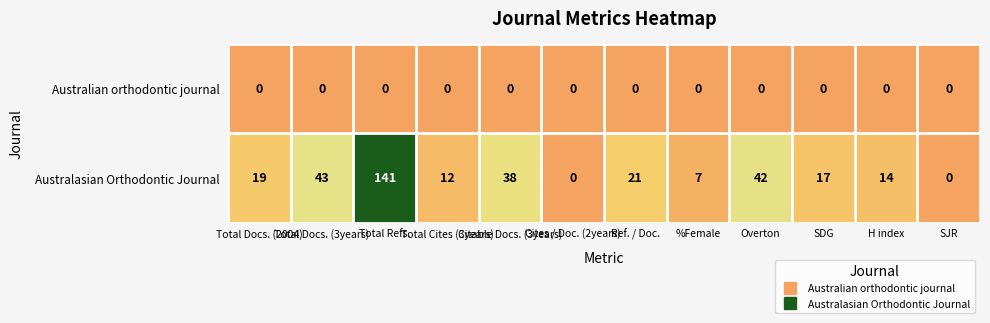

What is the difference between the maximum and second lowest values in the Australasian Orthodontic Journal series?

141